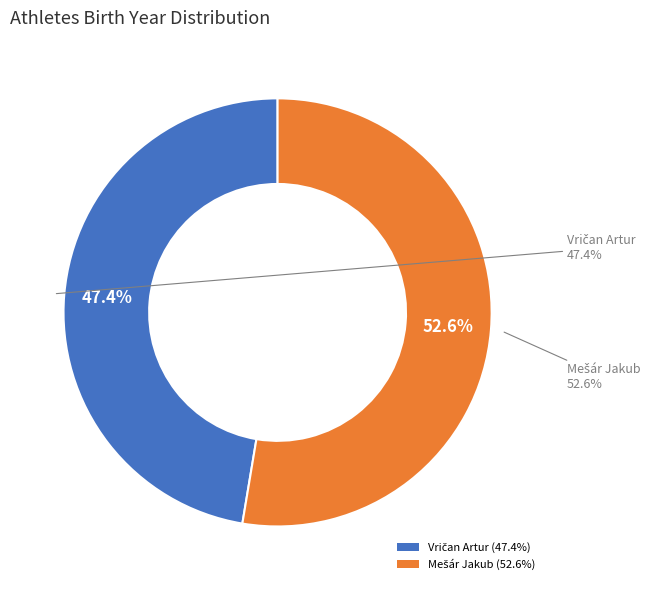

How many slices are in this pie chart?

2